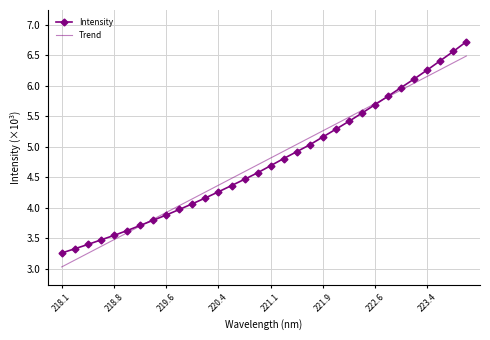

Which series has the widest spread of values?

Intensity